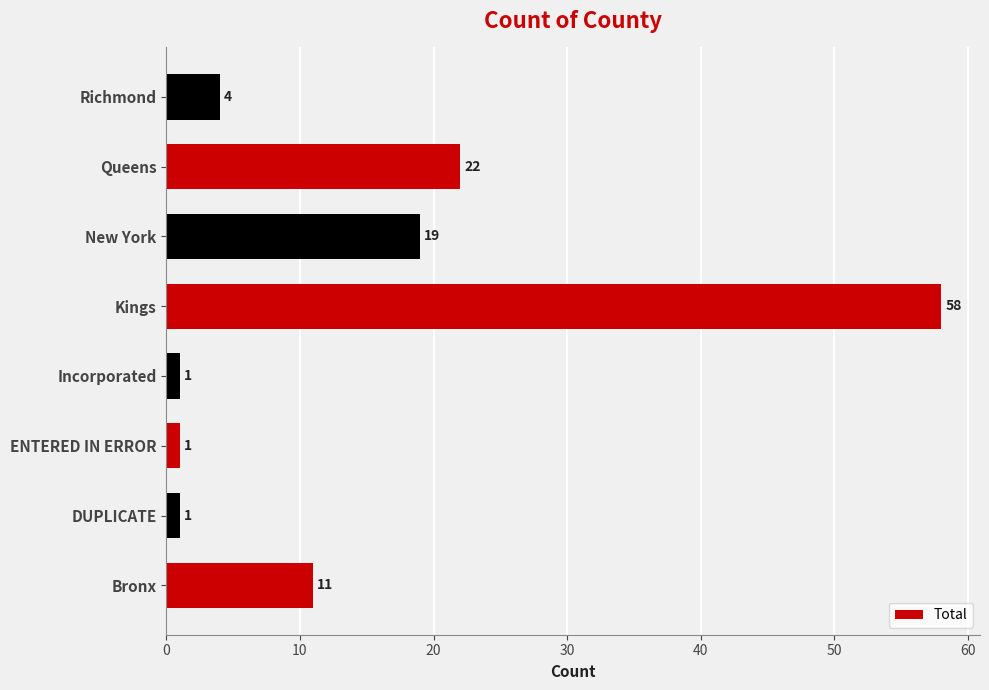

What is the difference between the maximum and minimum values?

57